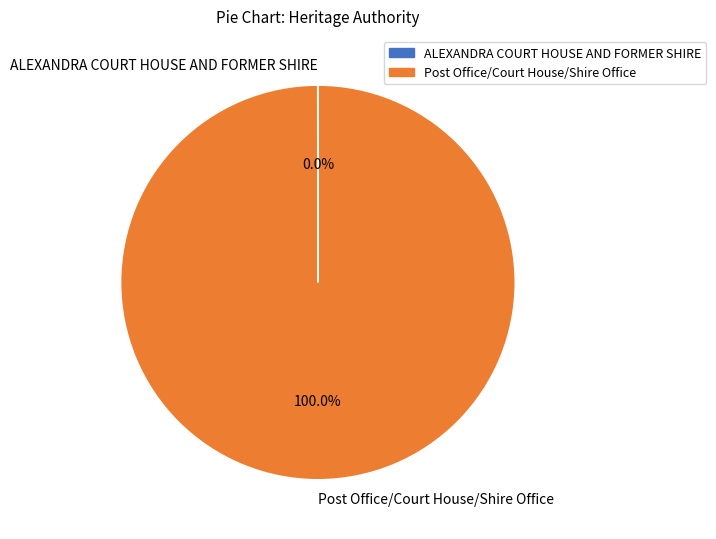

Which category has the biggest portion of the pie?

Post Office/Court House/Shire Office